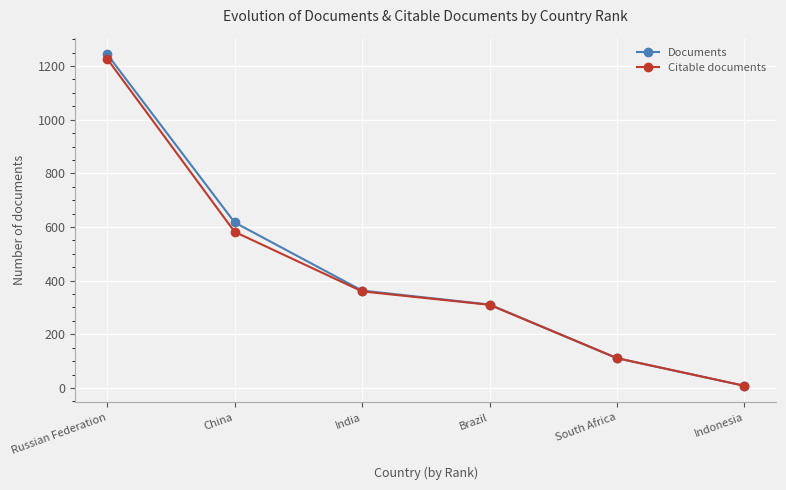

Is it true that Citable documents equals 582 at China?

True